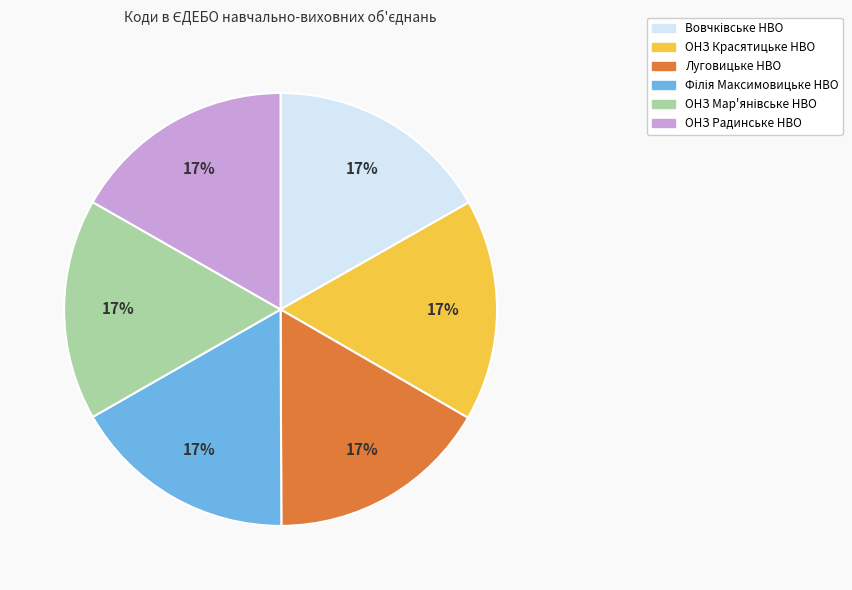

Is Луговицьке НВО the majority of the pie?

No